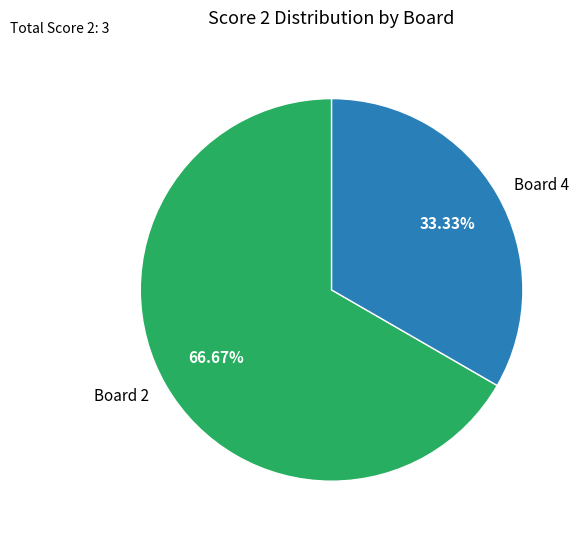

Approximately how many times larger is the value at Board 4 compared to Board 2?

0.5